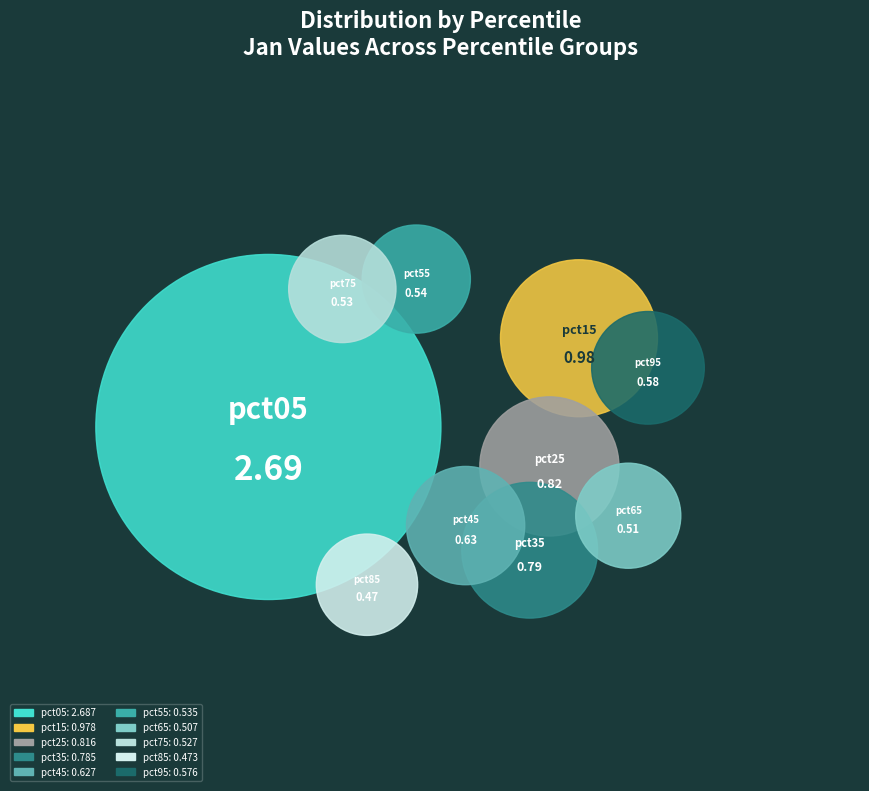

Which has a higher value, pct15 or pct35?

pct15